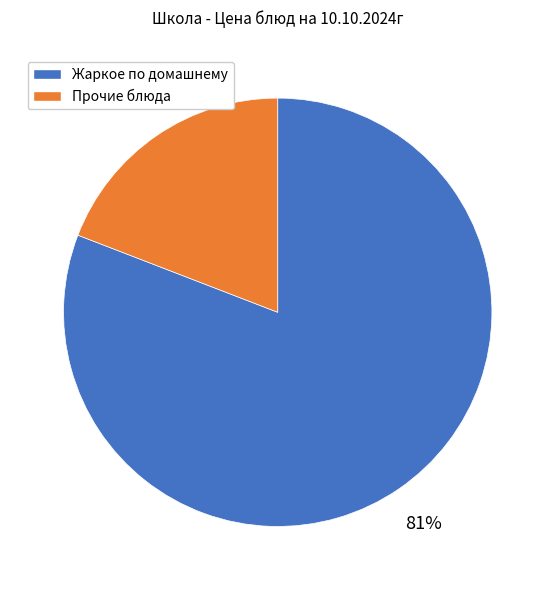

Count the number of slices in the pie.

2